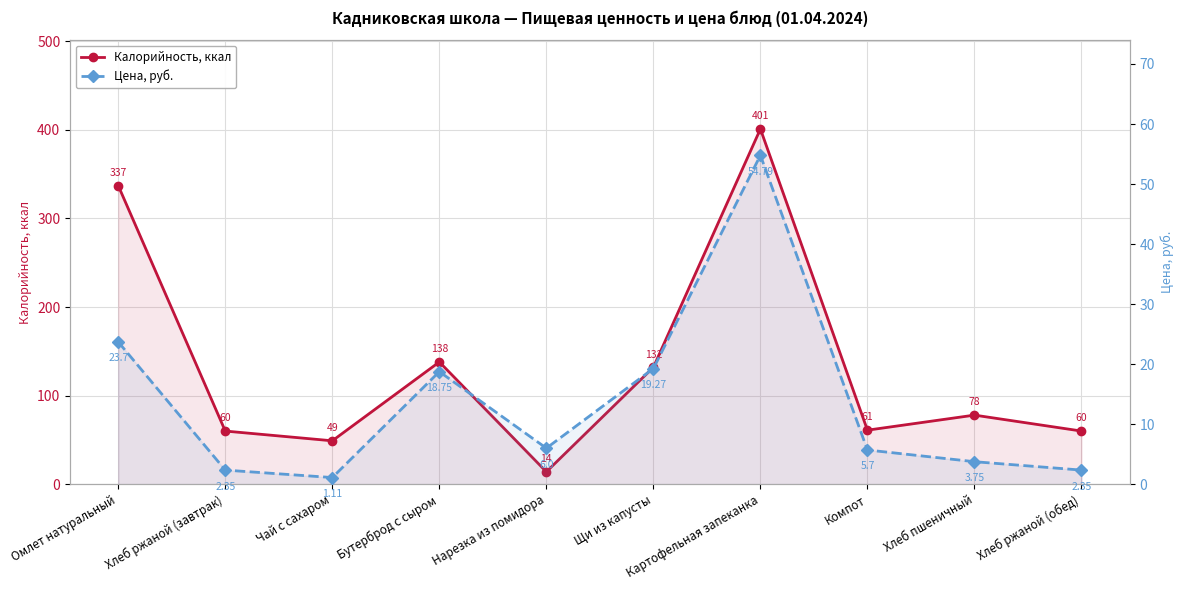

Which series changed the most between Бутерброд с сыром and Картофельная запеканка?

Калорийность, ккал